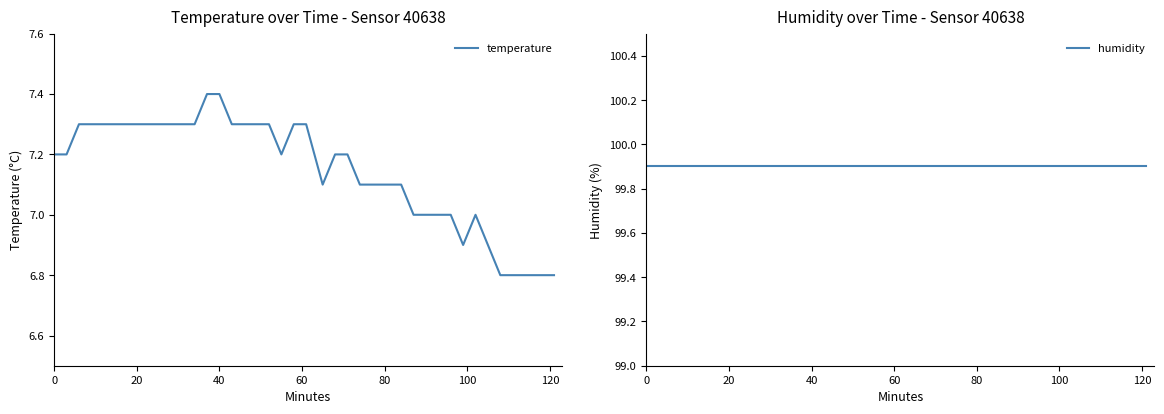

Which series has the largest total across all categories?

humidity